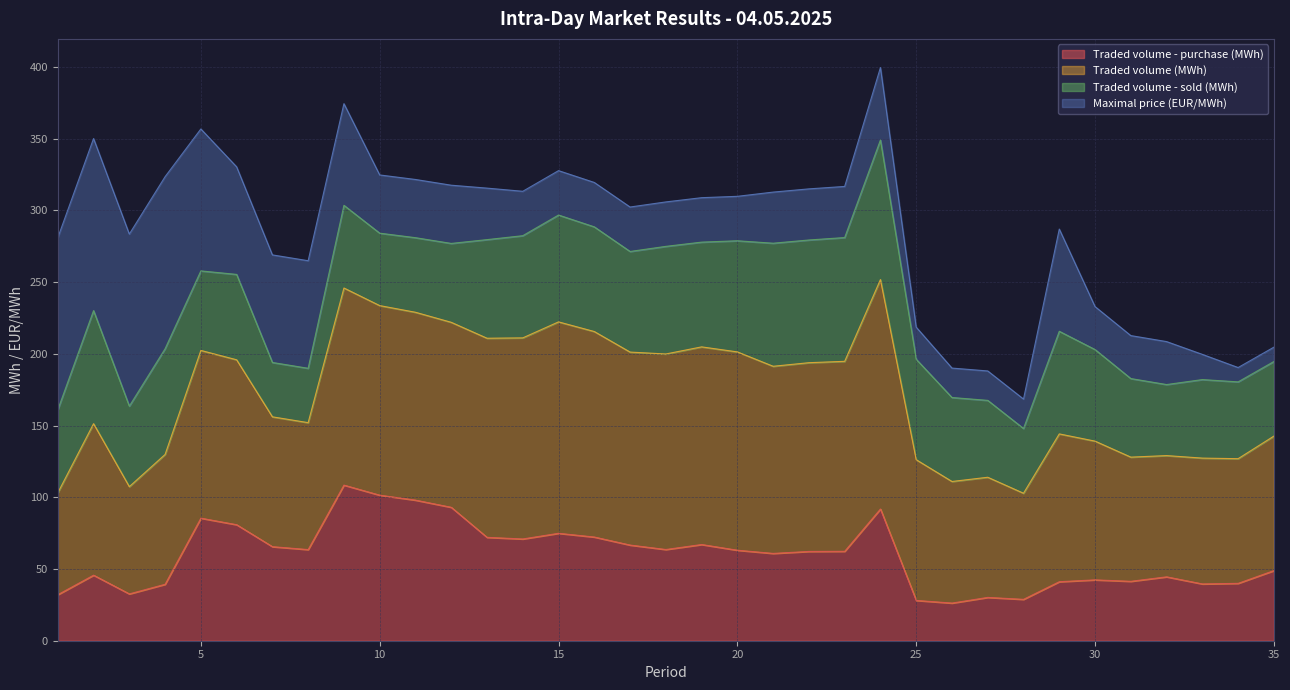

Rank the categories by Traded volume - purchase (MWh) value from highest to lowest.

9, 10, 11, 12, 24, 5, 6, 15, 16, 13, 14, 19, 17, 7, 18, 8, 20, 23, 22, 21, 35, 2, 32, 30, 31, 29, 34, 33, 4, 3, 1, 27, 28, 25, 26